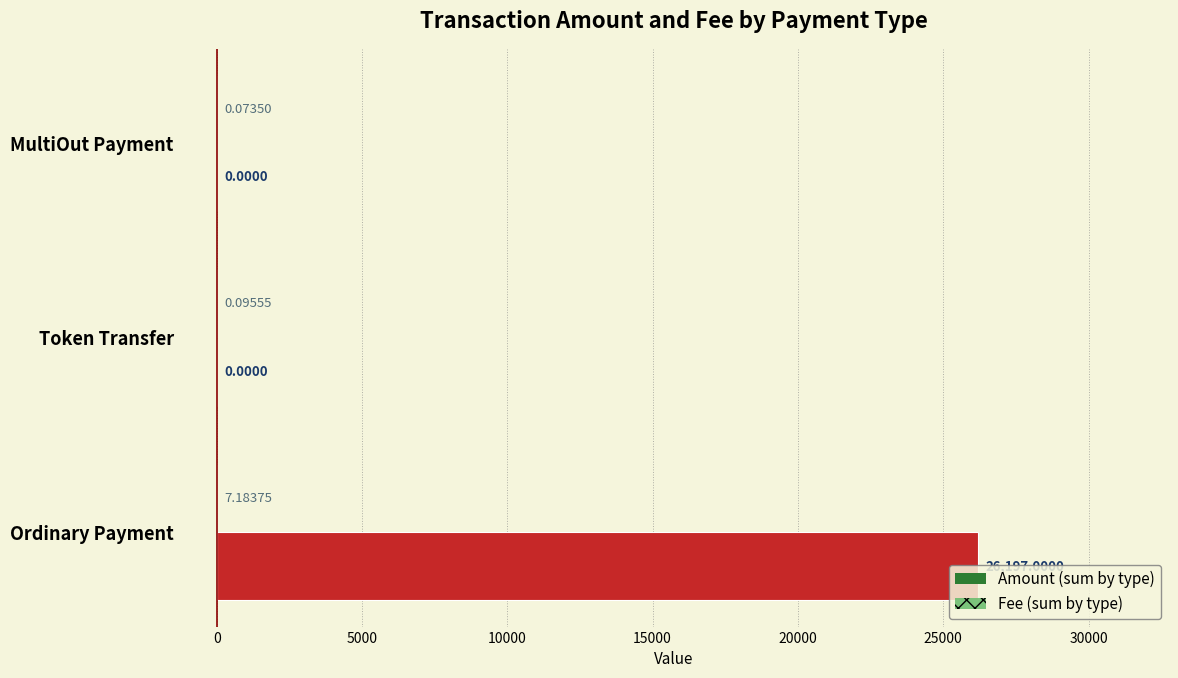

At which category is the sum across all series the highest?

Ordinary Payment